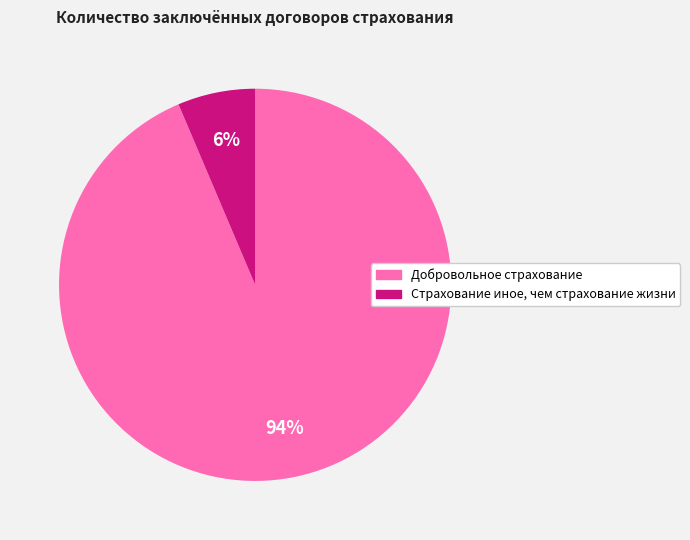

Is Добровольное страхование the majority of the pie?

Yes